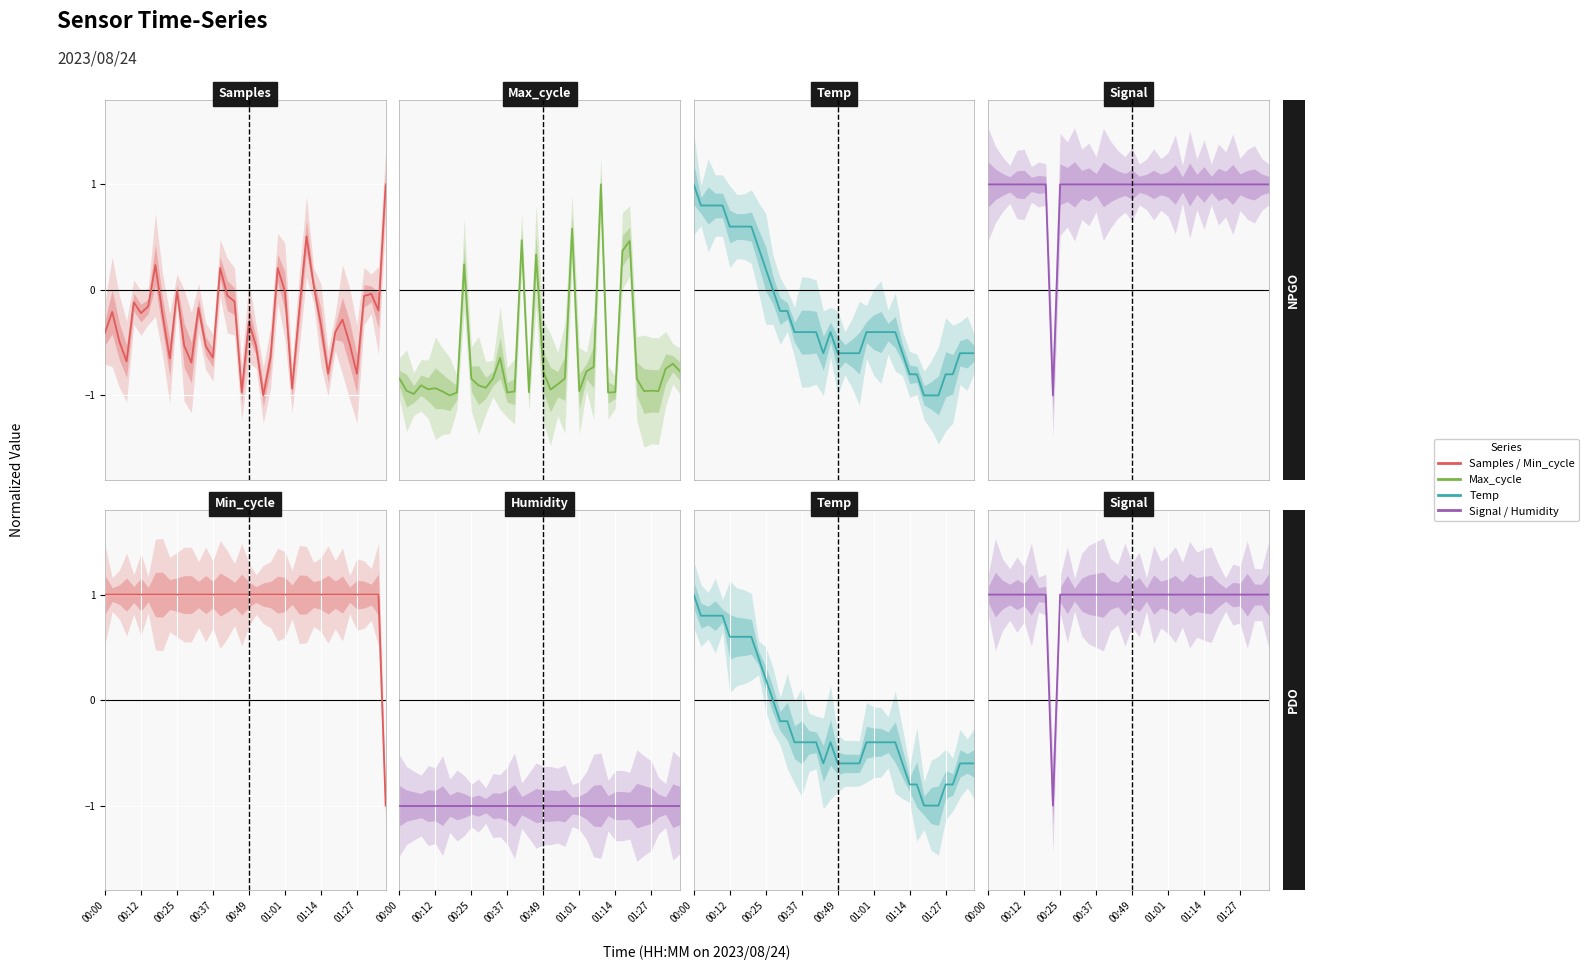

What position from the left is 01:14?

7